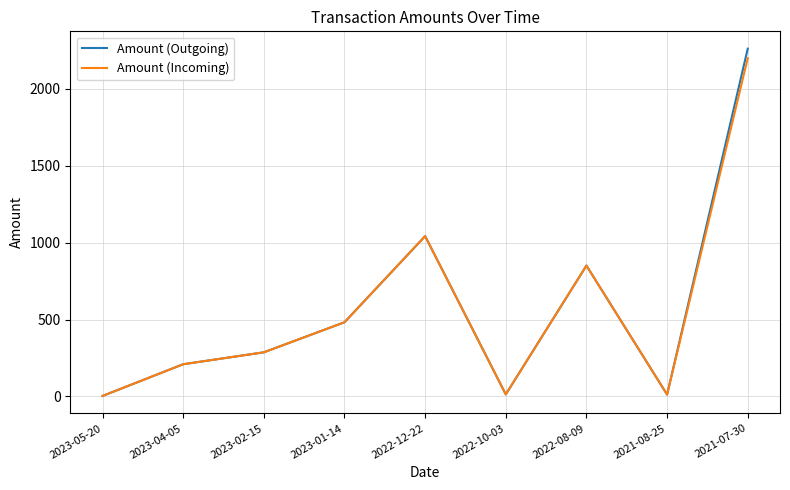

At which category is the sum across all series the highest?

2021-07-30